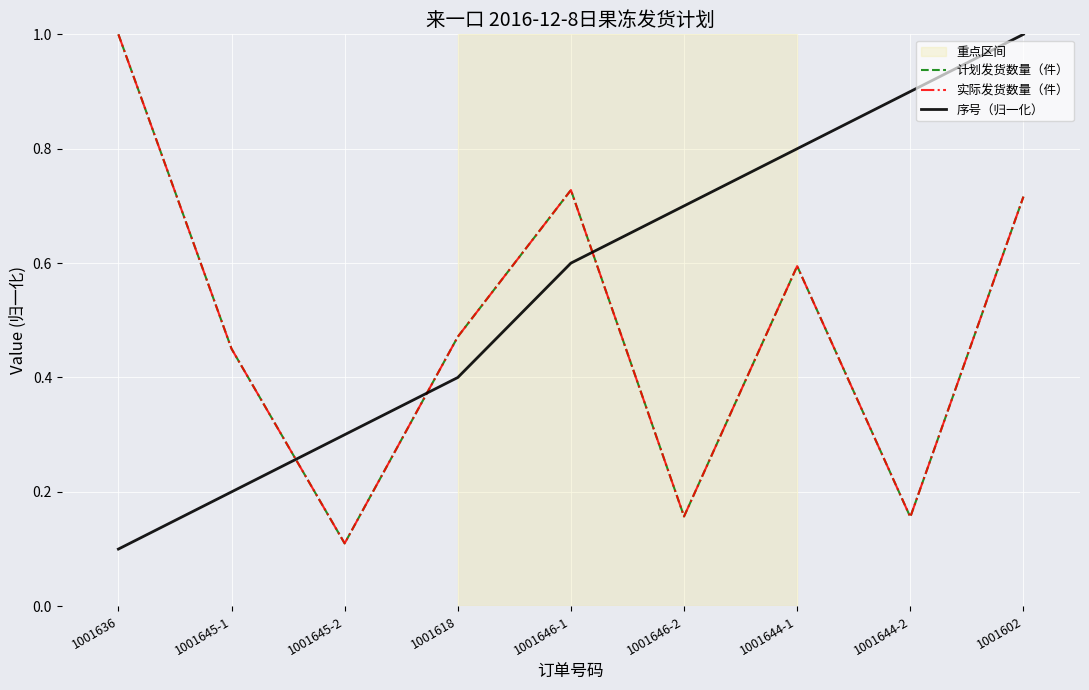

Reading left to right, extract all data points from this chart.

计划发货数量（件）: 1001636=1.0	1001645-1=0.5	1001645-2=0.1	1001618=0.5	1001646-1=0.7	1001646-2=0.2	1001644-1=0.6	1001644-2=0.2	1001602=0.7
实际发货数量（件）: 1001636=1.0	1001645-1=0.5	1001645-2=0.1	1001618=0.5	1001646-1=0.7	1001646-2=0.2	1001644-1=0.6	1001644-2=0.2	1001602=0.7
序号（归一化）: 1001636=0.1	1001645-1=0.2	1001645-2=0.3	1001618=0.4	1001646-1=0.6	1001646-2=0.7	1001644-1=0.8	1001644-2=0.9	1001602=1.0